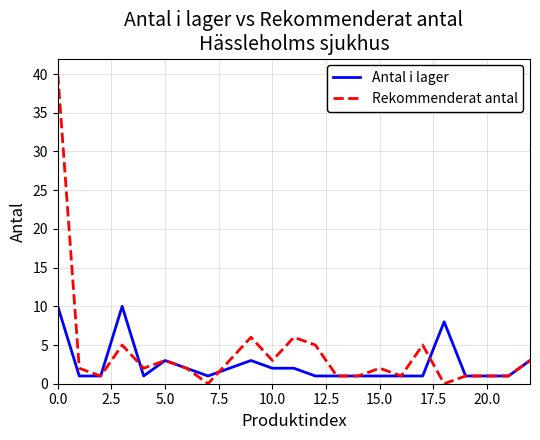

What is the greatest value displayed?

40